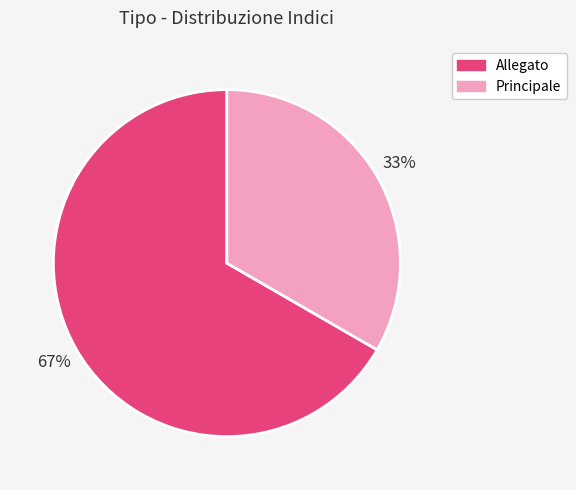

True or false: Allegato accounts for 67% of the total.

True